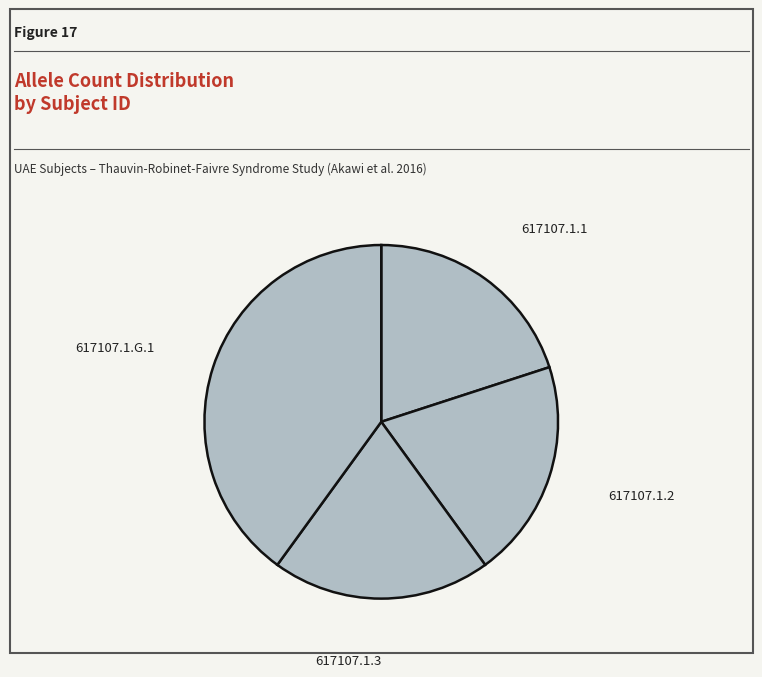

Approximately how many times larger is the value at 617107.1.1 compared to 617107.1.G.1?

0.5